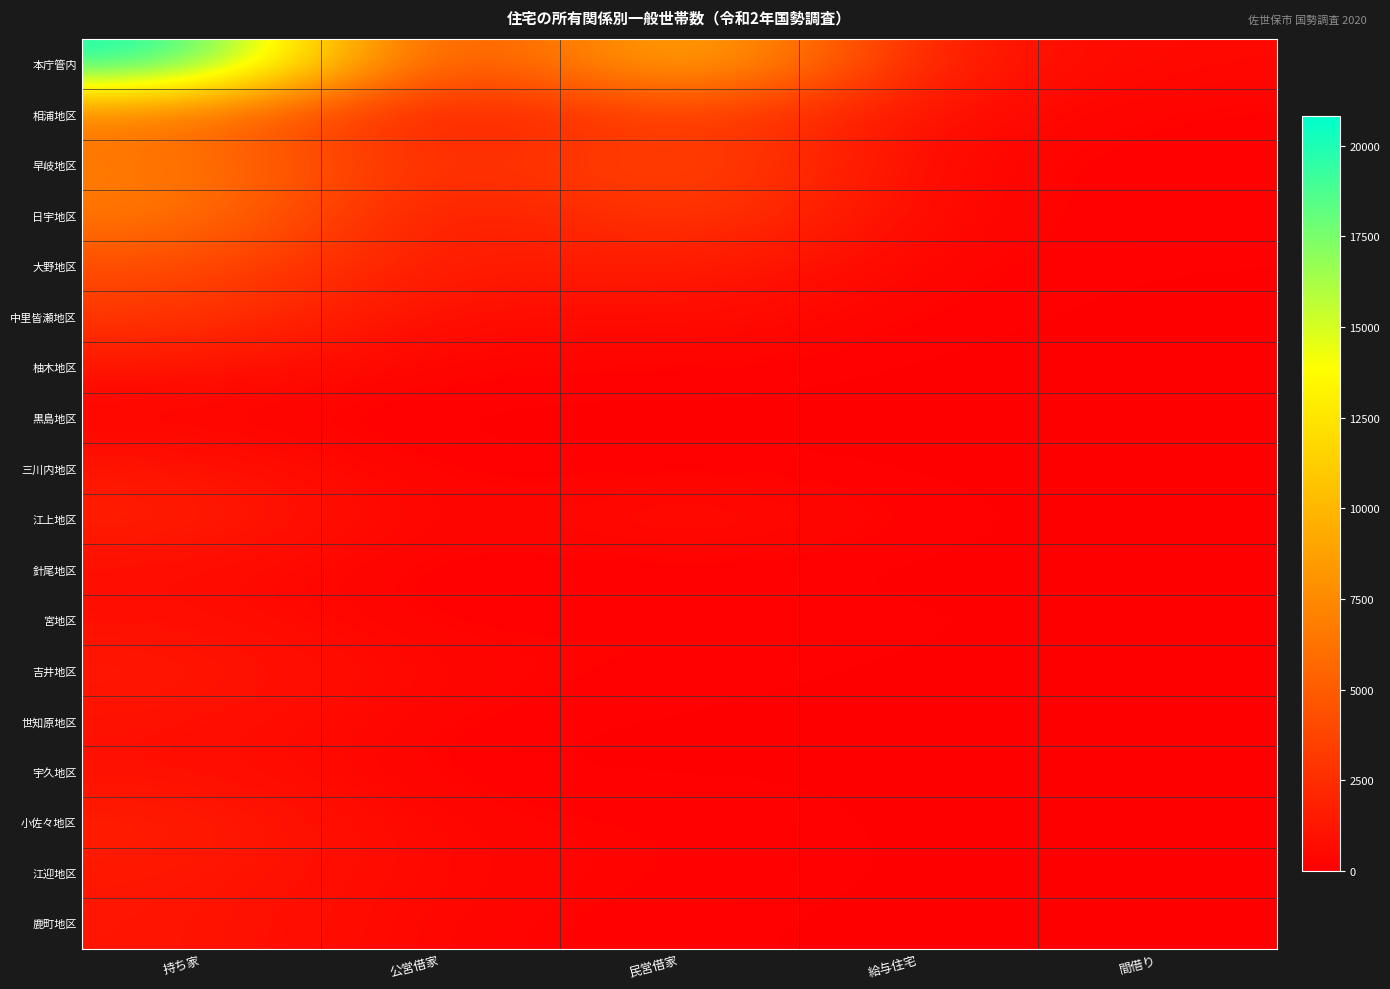

At which category is the sum across all series the highest?

持ち家